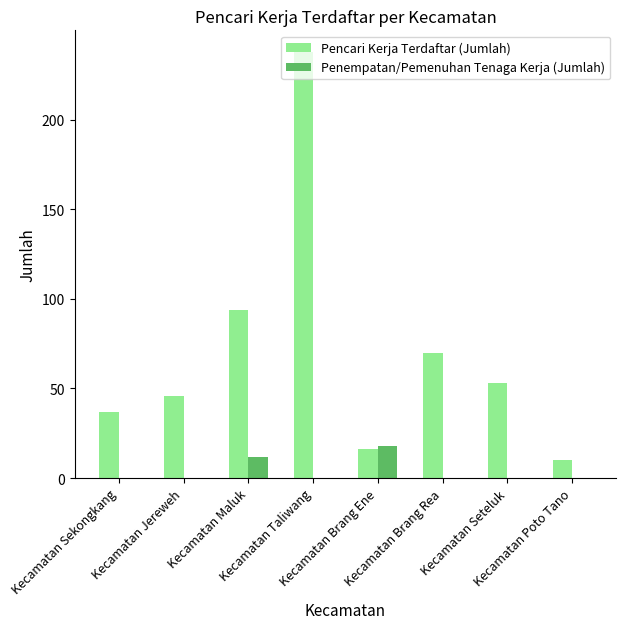

Reading left to right, transcribe all the data shown in this chart.

Pencari Kerja Terdaftar (Jumlah): 37	46	94	238	16	70	53	10
Penempatan/Pemenuhan Tenaga Kerja (Jumlah): 0	0	12	0	18	0	0	0